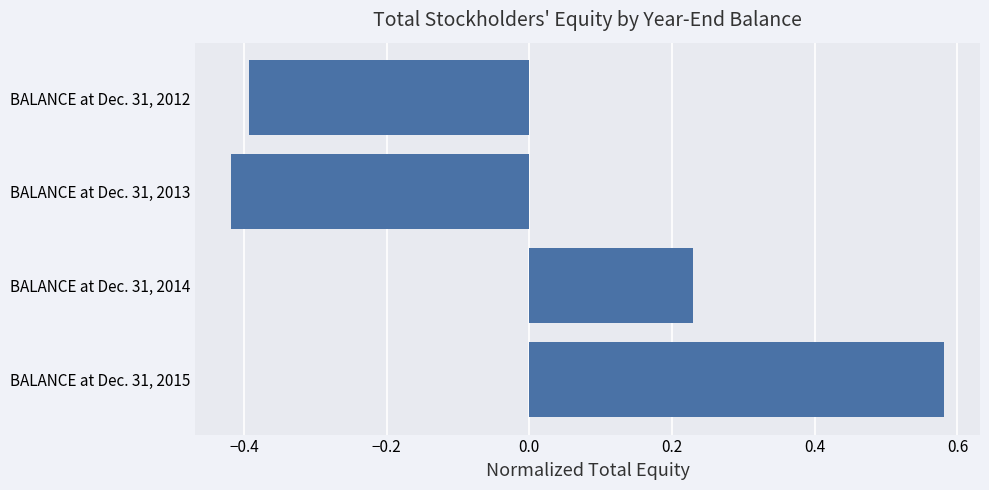

What is the difference between the maximum and second lowest values?

1.0